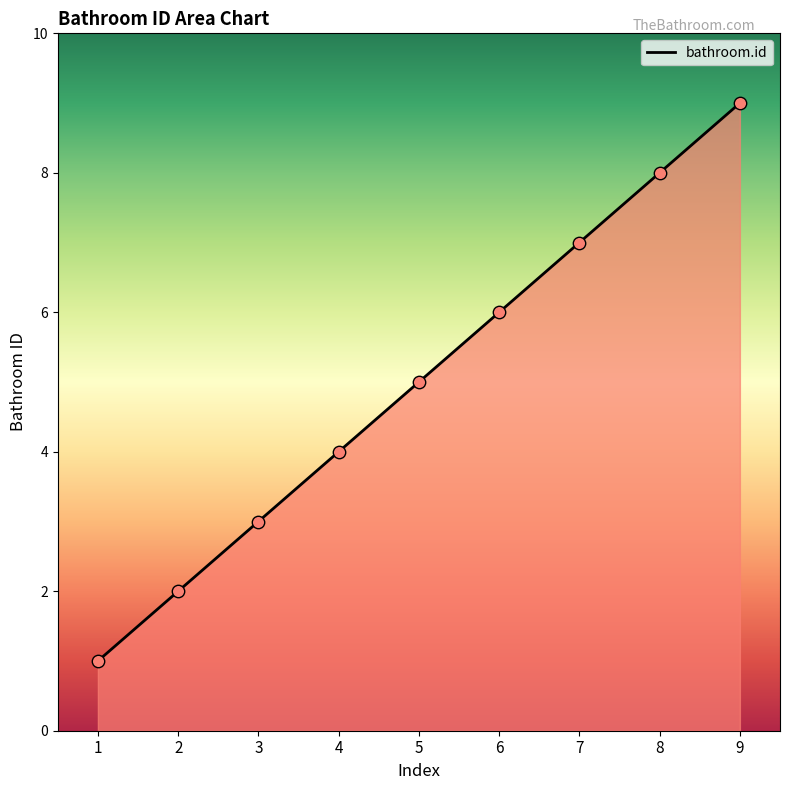

What is the change in value from 2 to 3?

+1